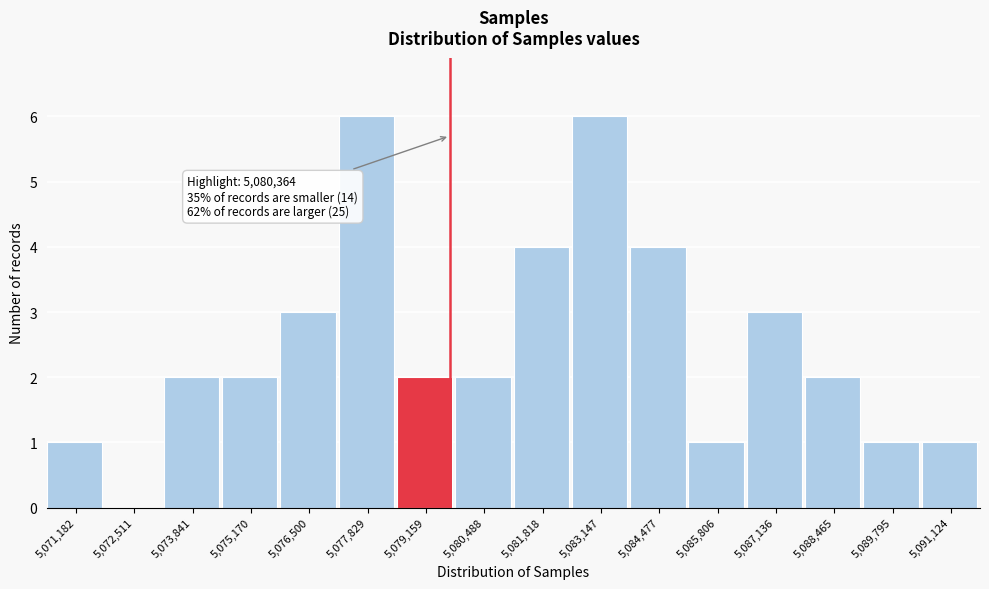

Reading left to right, transcribe all the data shown in this chart.

5,071,182=1	5,072,511=0	5,073,841=2	5,075,170=2	5,076,500=3	5,077,829=6	5,079,159=2	5,080,488=2	5,081,818=4	5,083,147=6	5,084,477=4	5,085,806=1	5,087,136=3	5,088,465=2	5,089,795=1	5,091,124=1